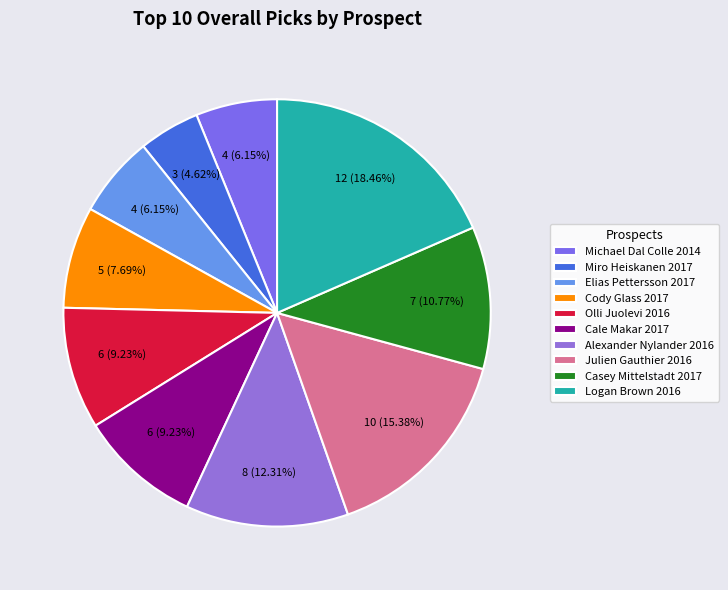

Which category has the smallest portion of the pie?

Miro Heiskanen 2017